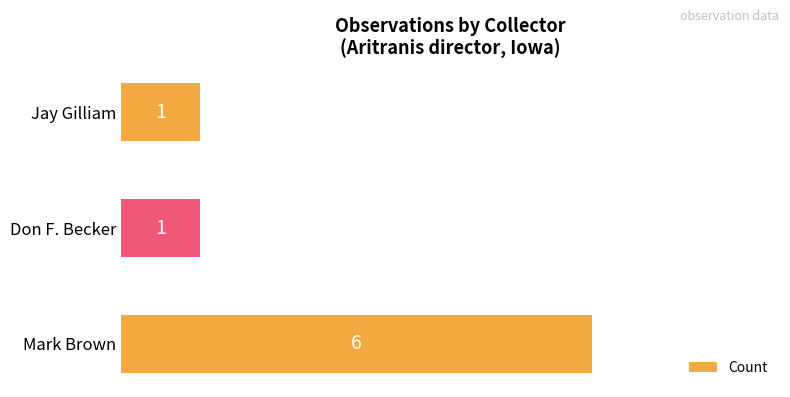

Reading top to bottom, list all the values displayed in this chart.

Jay Gilliam=1	Don F. Becker=1	Mark Brown=6